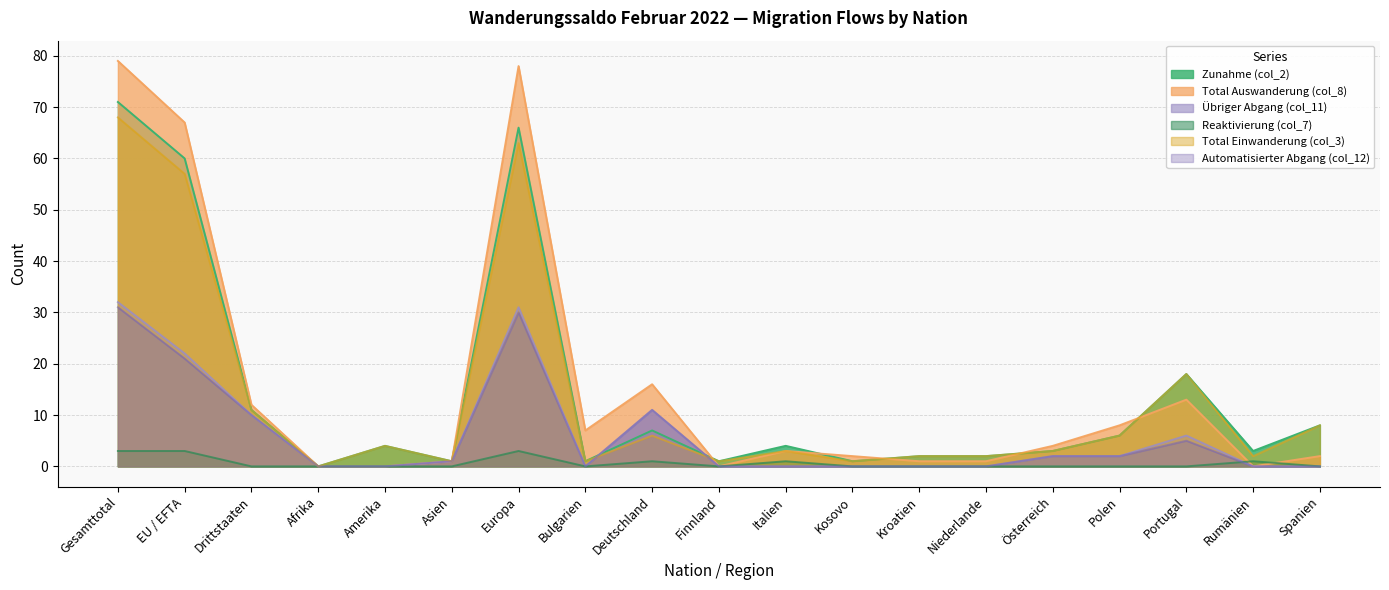

At which label does Zunahme (col_2) first exceed 4?

Gesamttotal